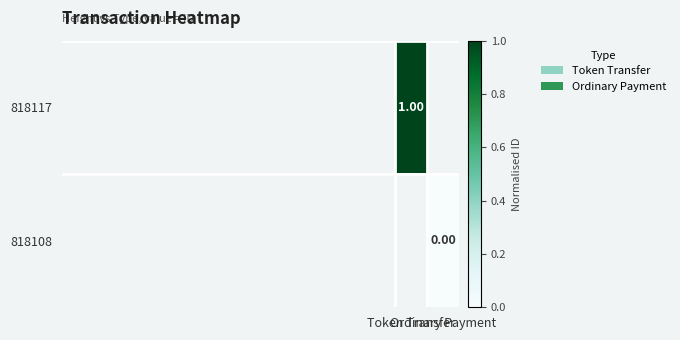

Rank the categories by 818108 value from highest to lowest.

Token Transfer, Ordinary Payment